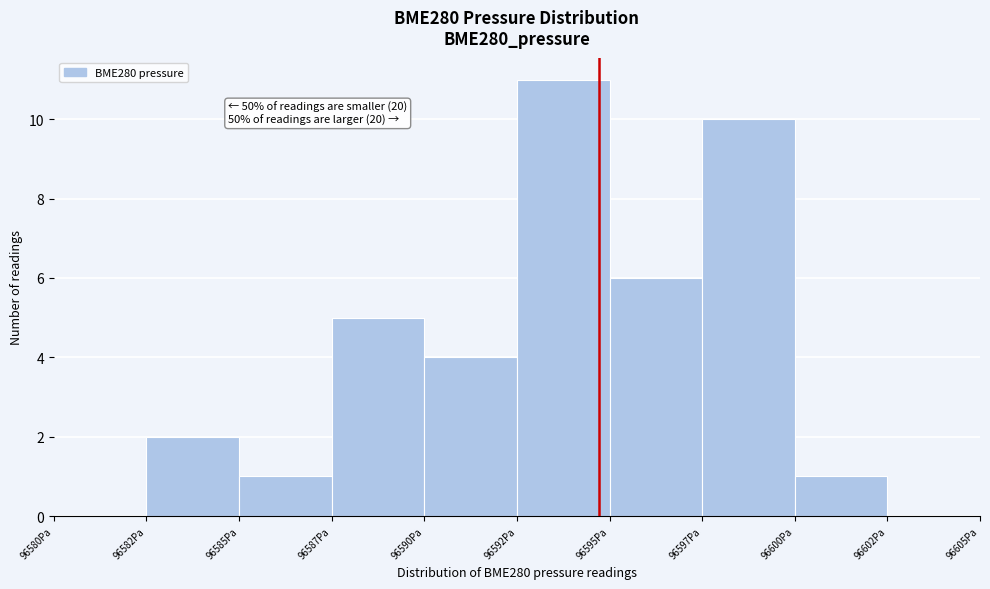

What is the sum of the values at 96587Pa and 96595Pa?

11